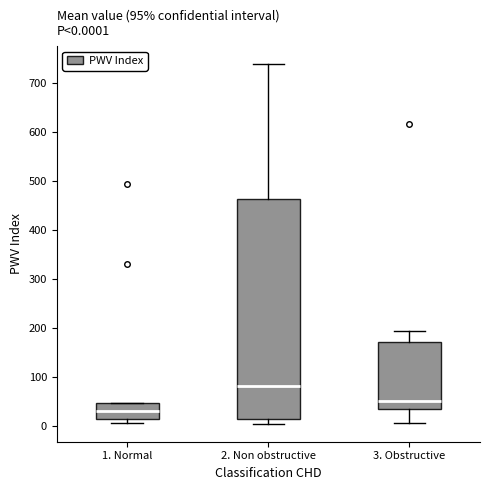

Comparing the boxes themselves (not the whiskers), which one is the tallest?

2. Non obstructive